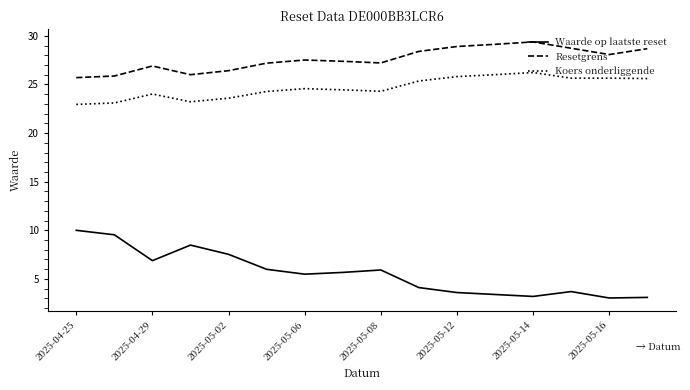

Which series has the largest total across all categories?

Resetgrens